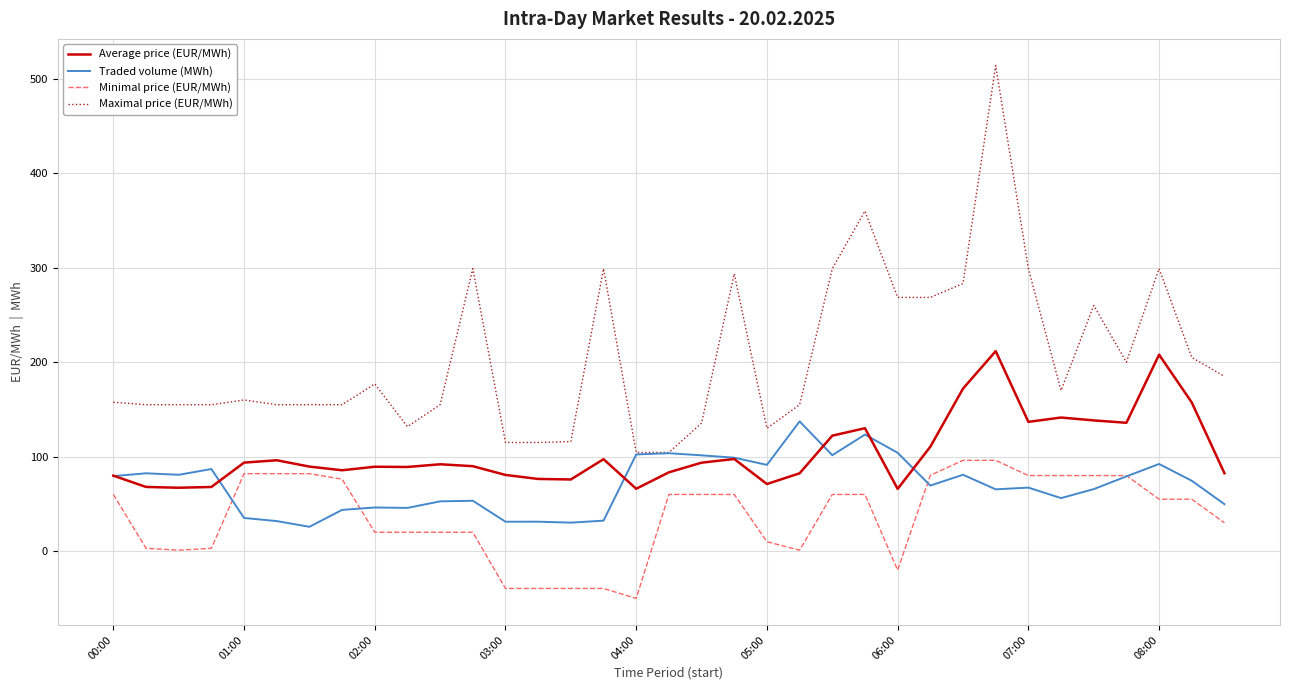

Which series has the widest spread of values?

Maximal price (EUR/MWh)